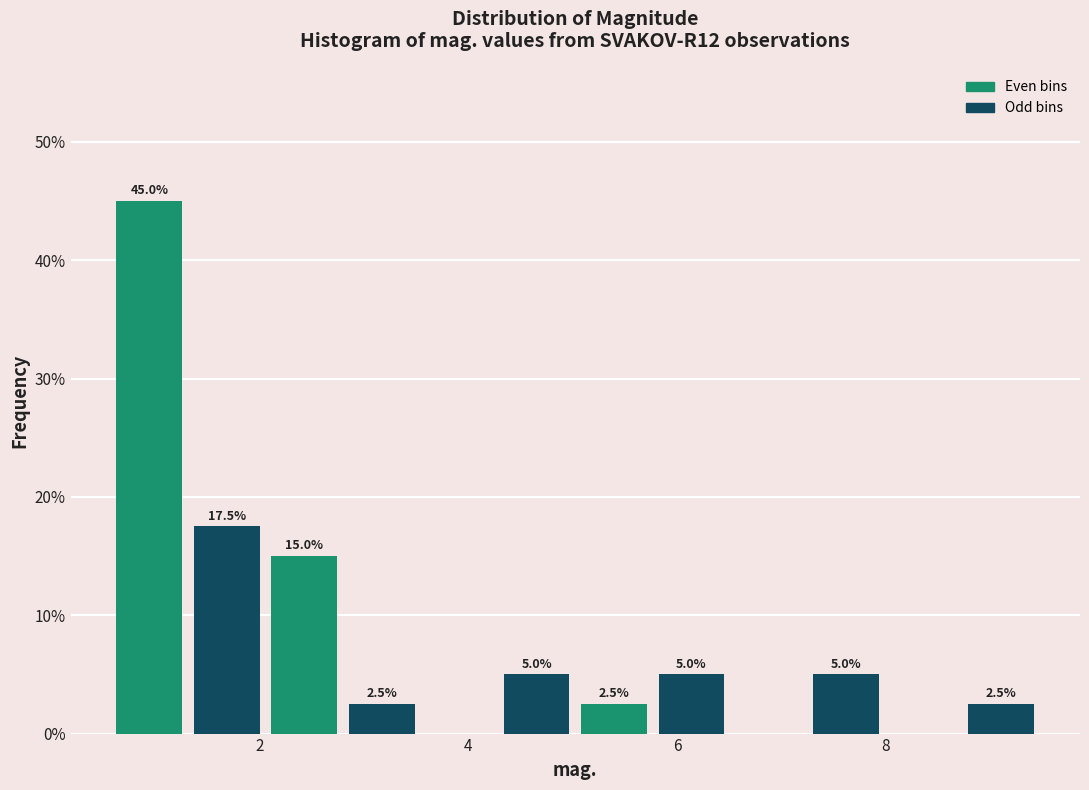

Around what value on the x-axis is the tallest bar? Give the approximate position of its centre, as read against the axis.

1.0